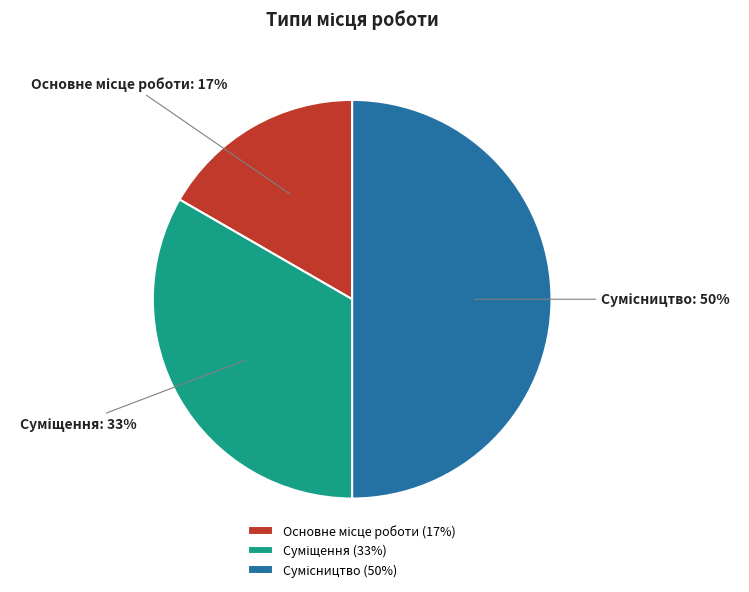

To the nearest percent, what is the difference between the largest and smallest slice percentages?

33%